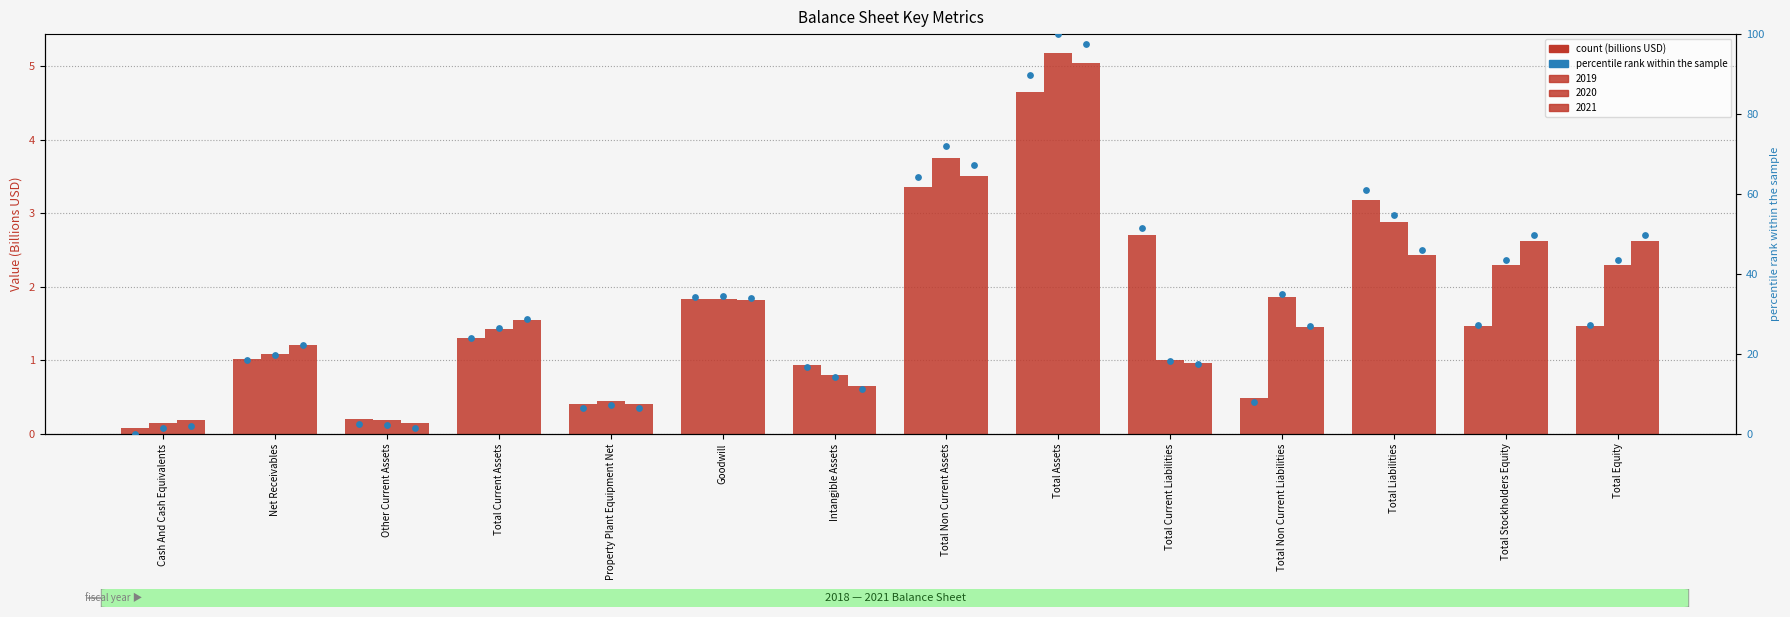

Which series contains the lowest Y value?

2019